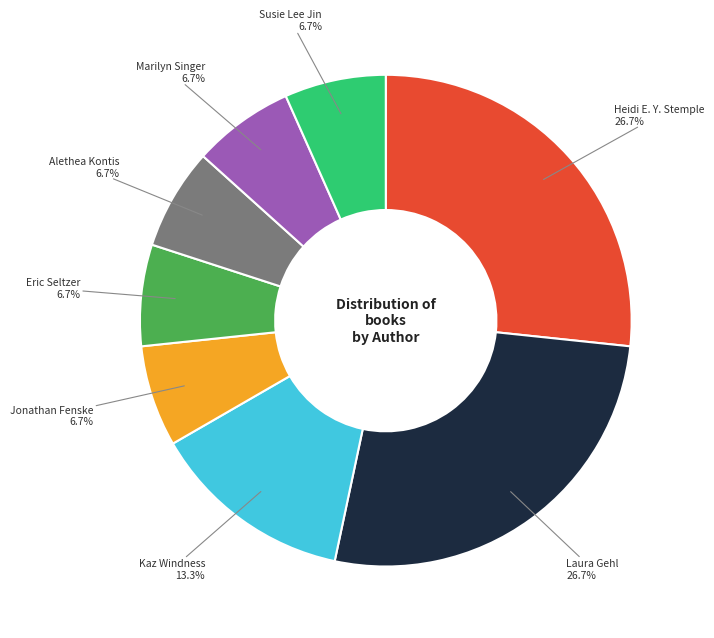

To the nearest percent, what is the average slice percentage?

12%